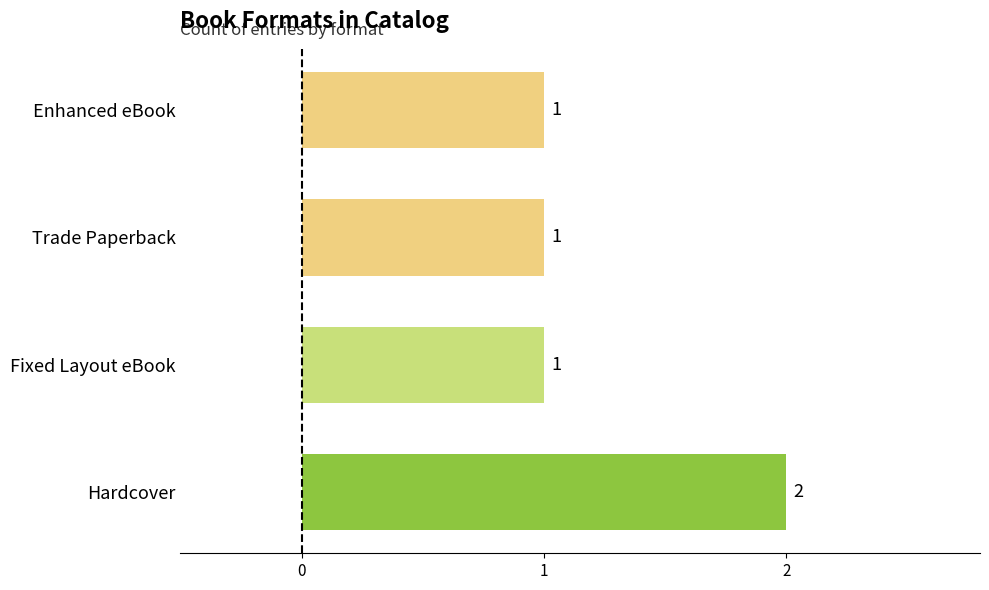

What is the difference between the maximum and minimum values?

1